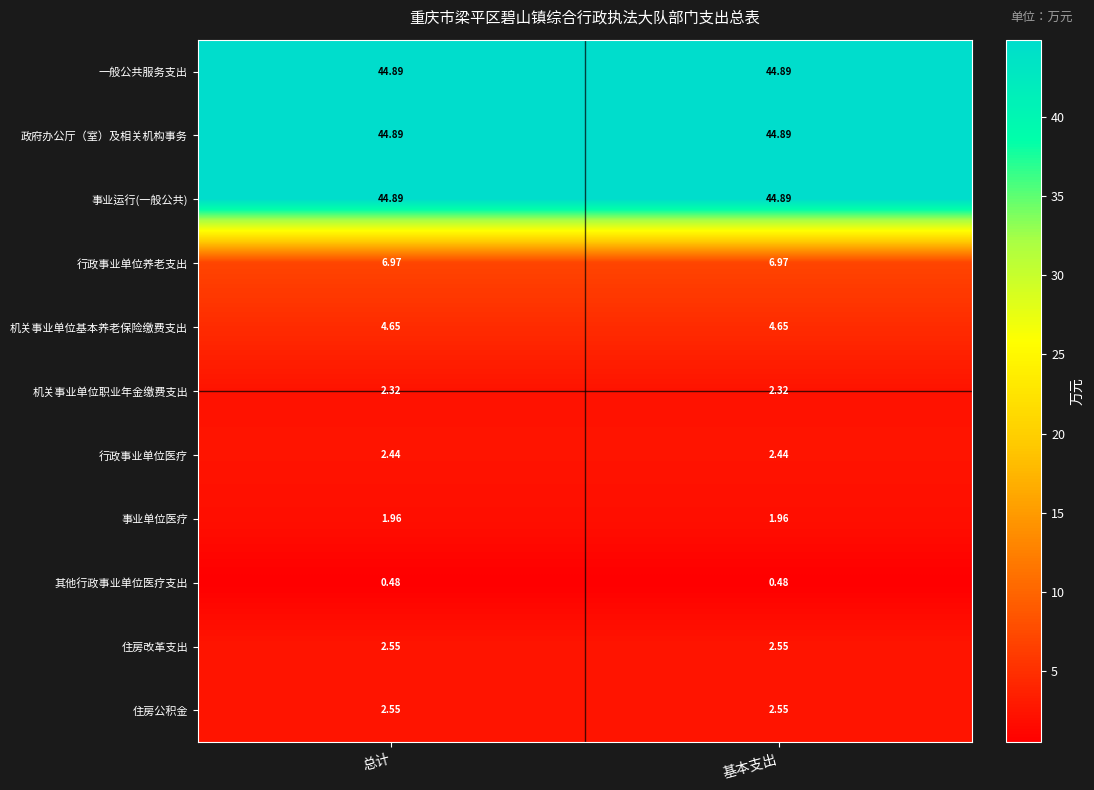

Is the value of 机关事业单位职业年金缴费支出 at 基本支出 greater than the value of 住房改革支出 at 总计?

No